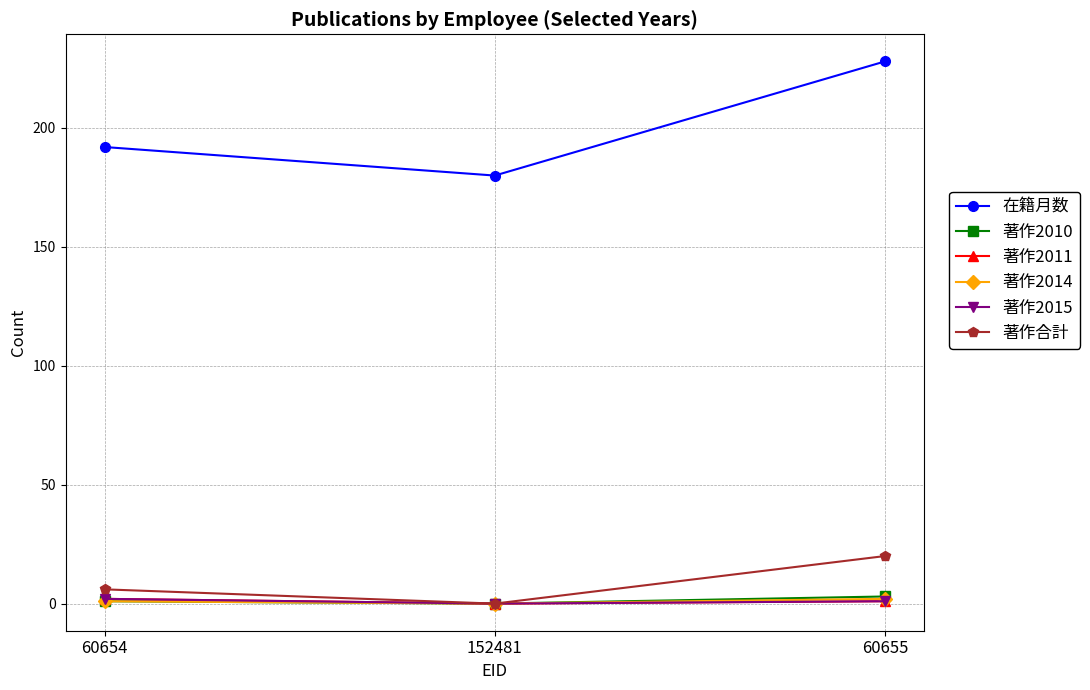

Is this an area chart (filled region under the line)?

No